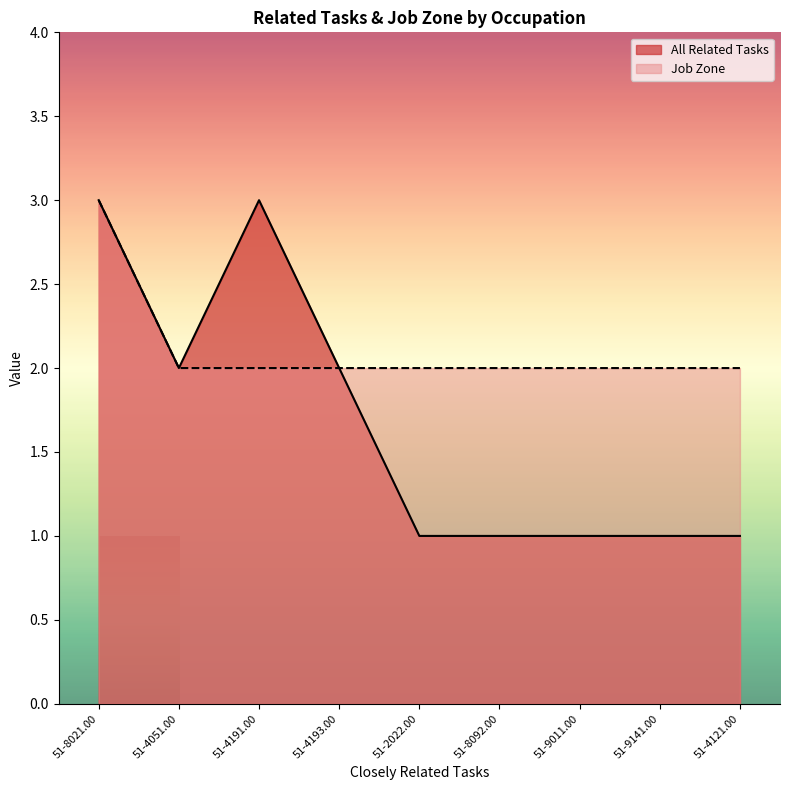

True or false: All Related Tasks has a value of 1 at 51-9141.00.

True